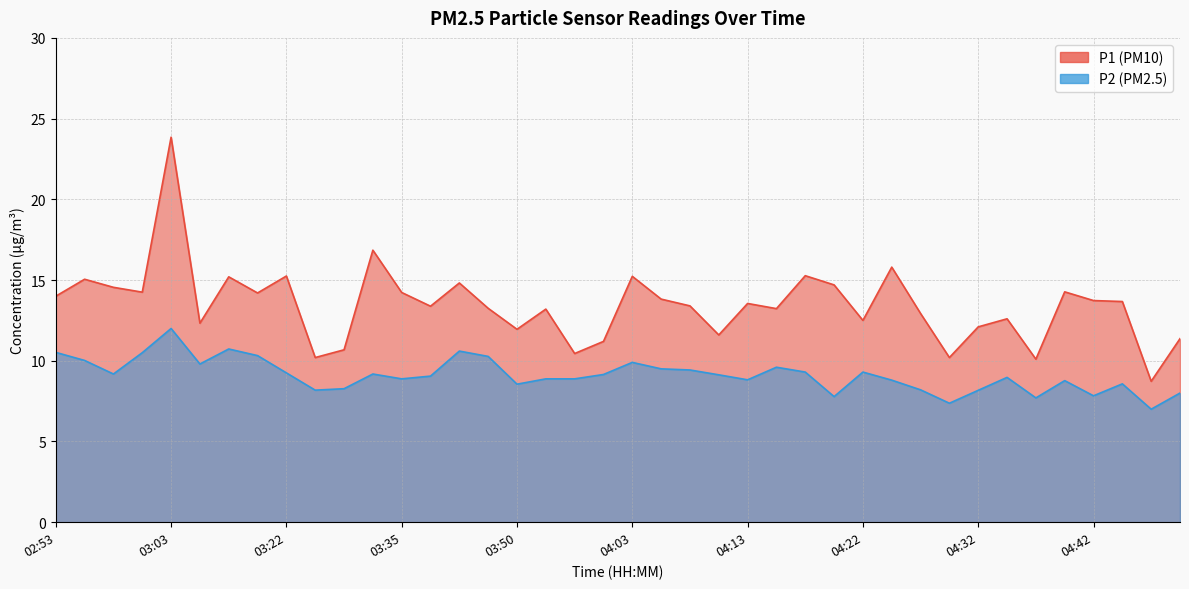

In P2, how many points are higher than both neighbors (excluding endpoints)?

10